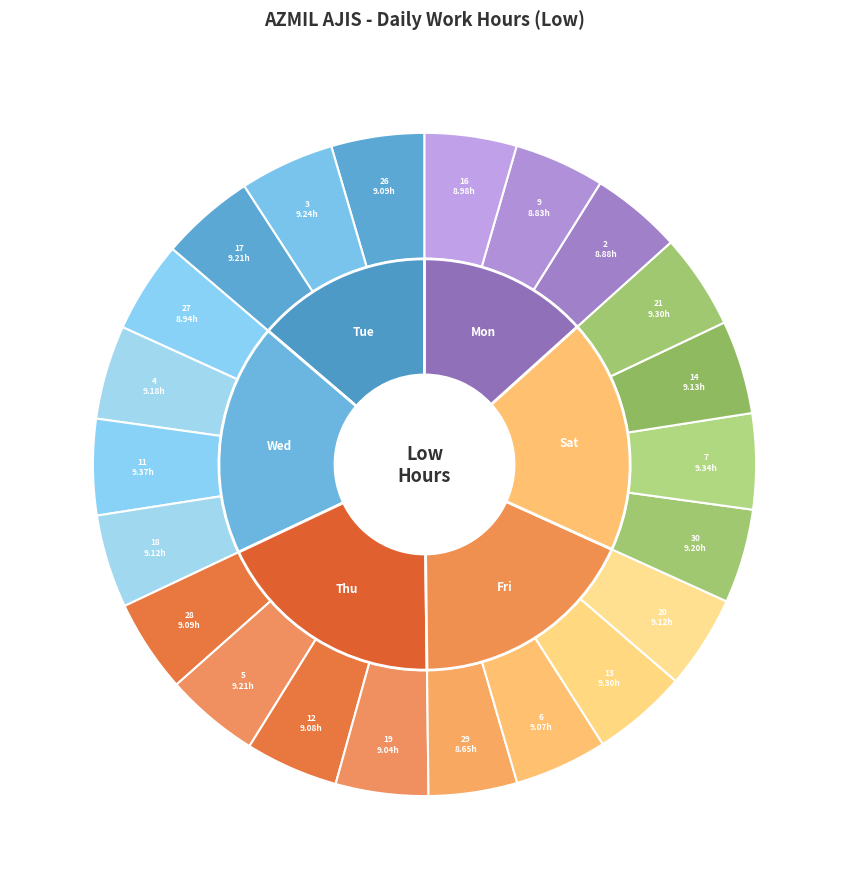

Does 4-Wed account for over 50% of the chart?

No